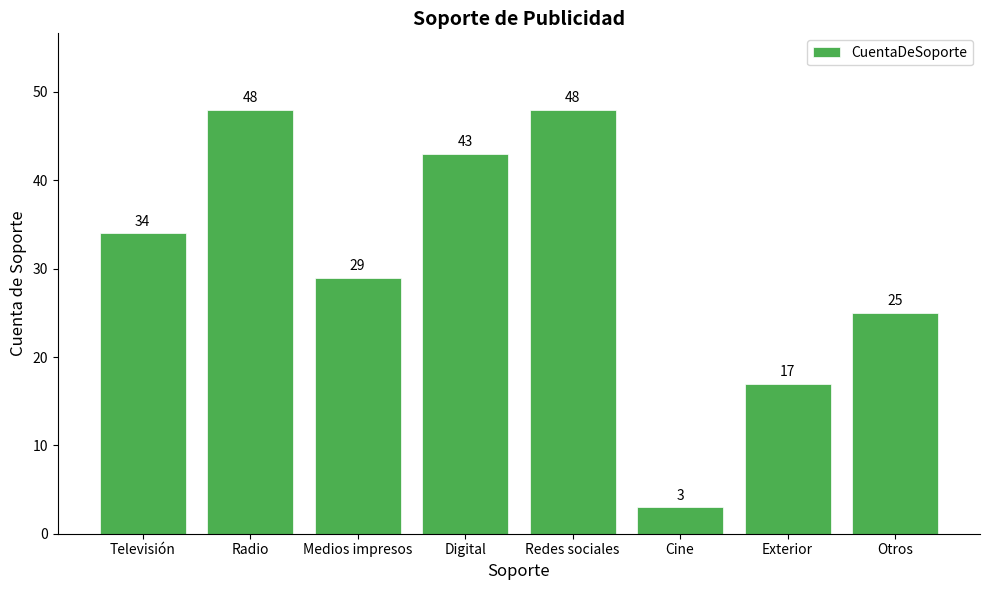

How many series are shown in this chart?

1